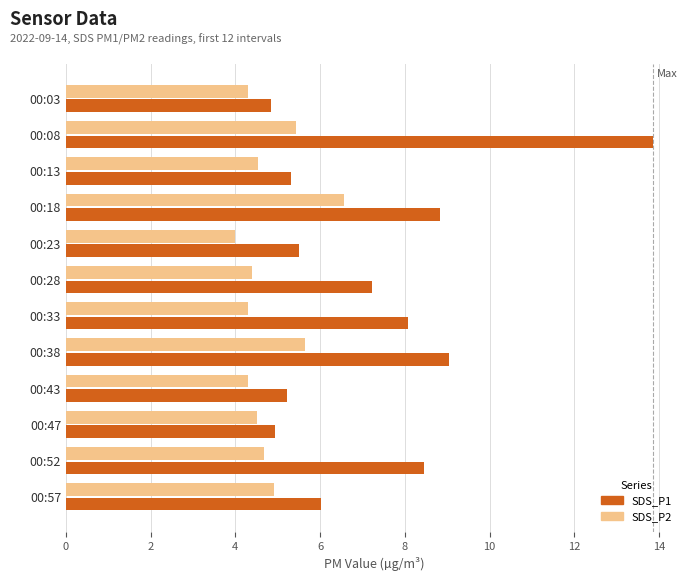

Rank the series by their maximum value, from lowest to highest.

SDS_P2, SDS_P1